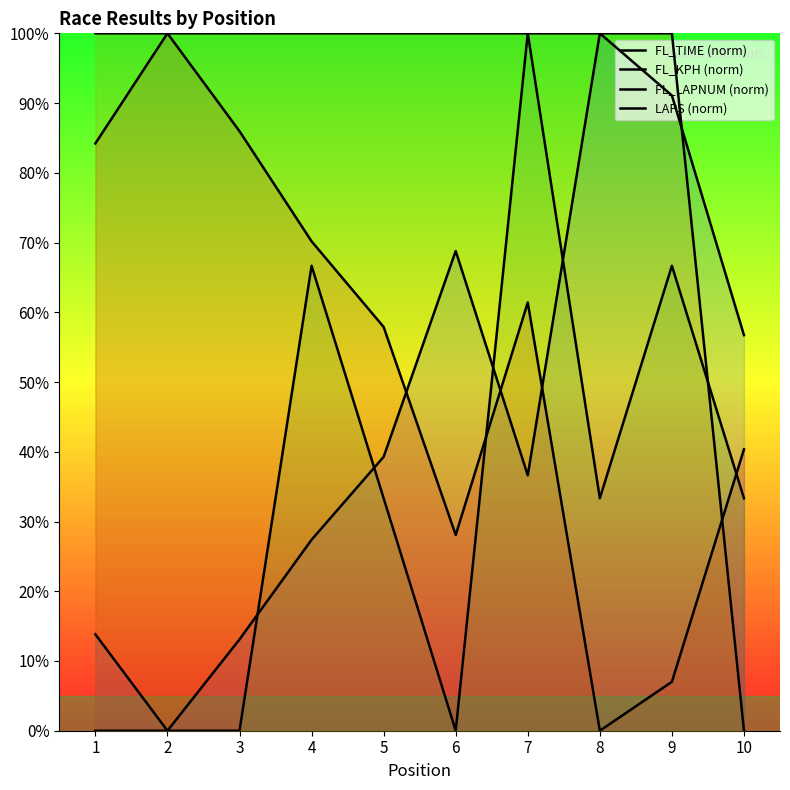

What is the difference between the maximum and minimum values in the FL_KPH (norm) series?

100.0